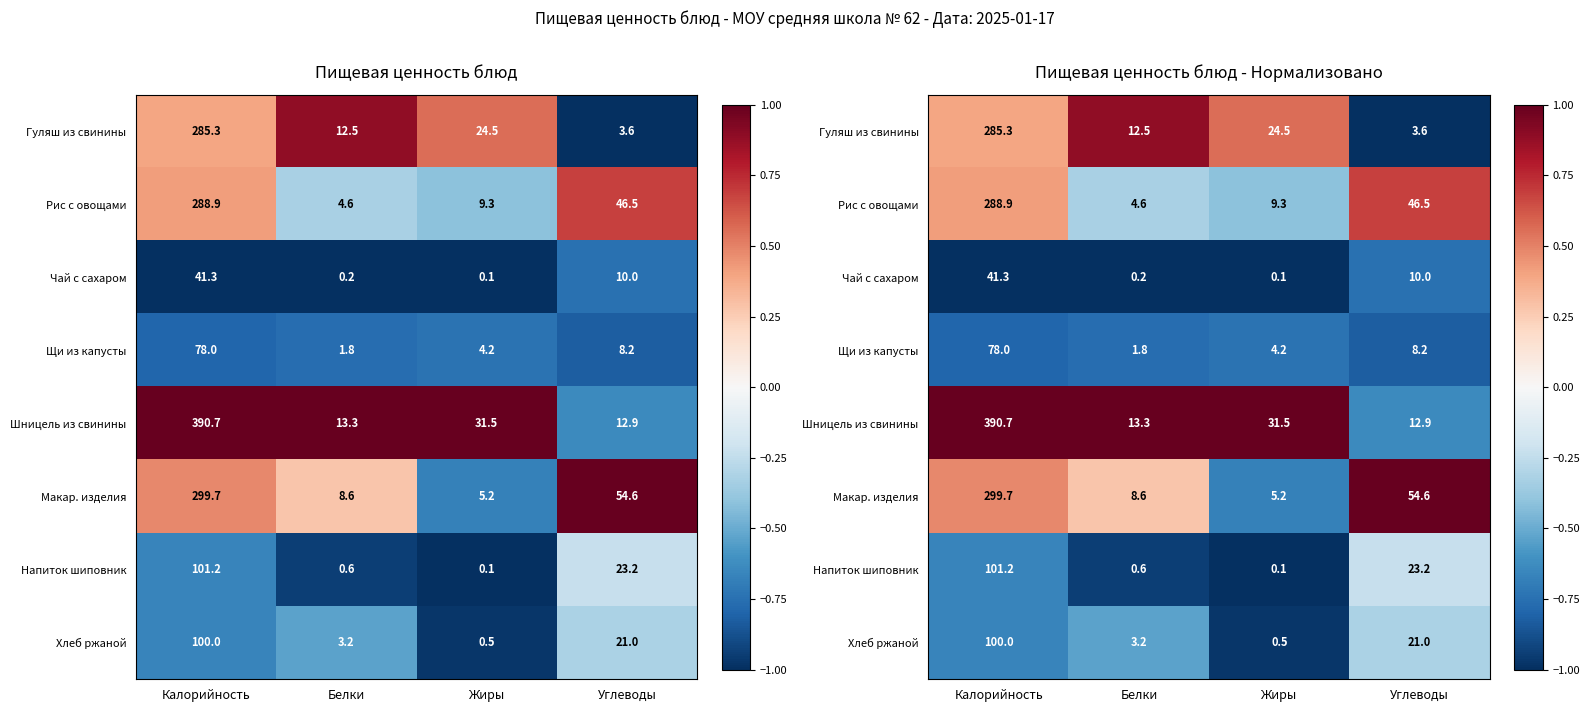

What is the total value across all series at Калорийность?

-0.8